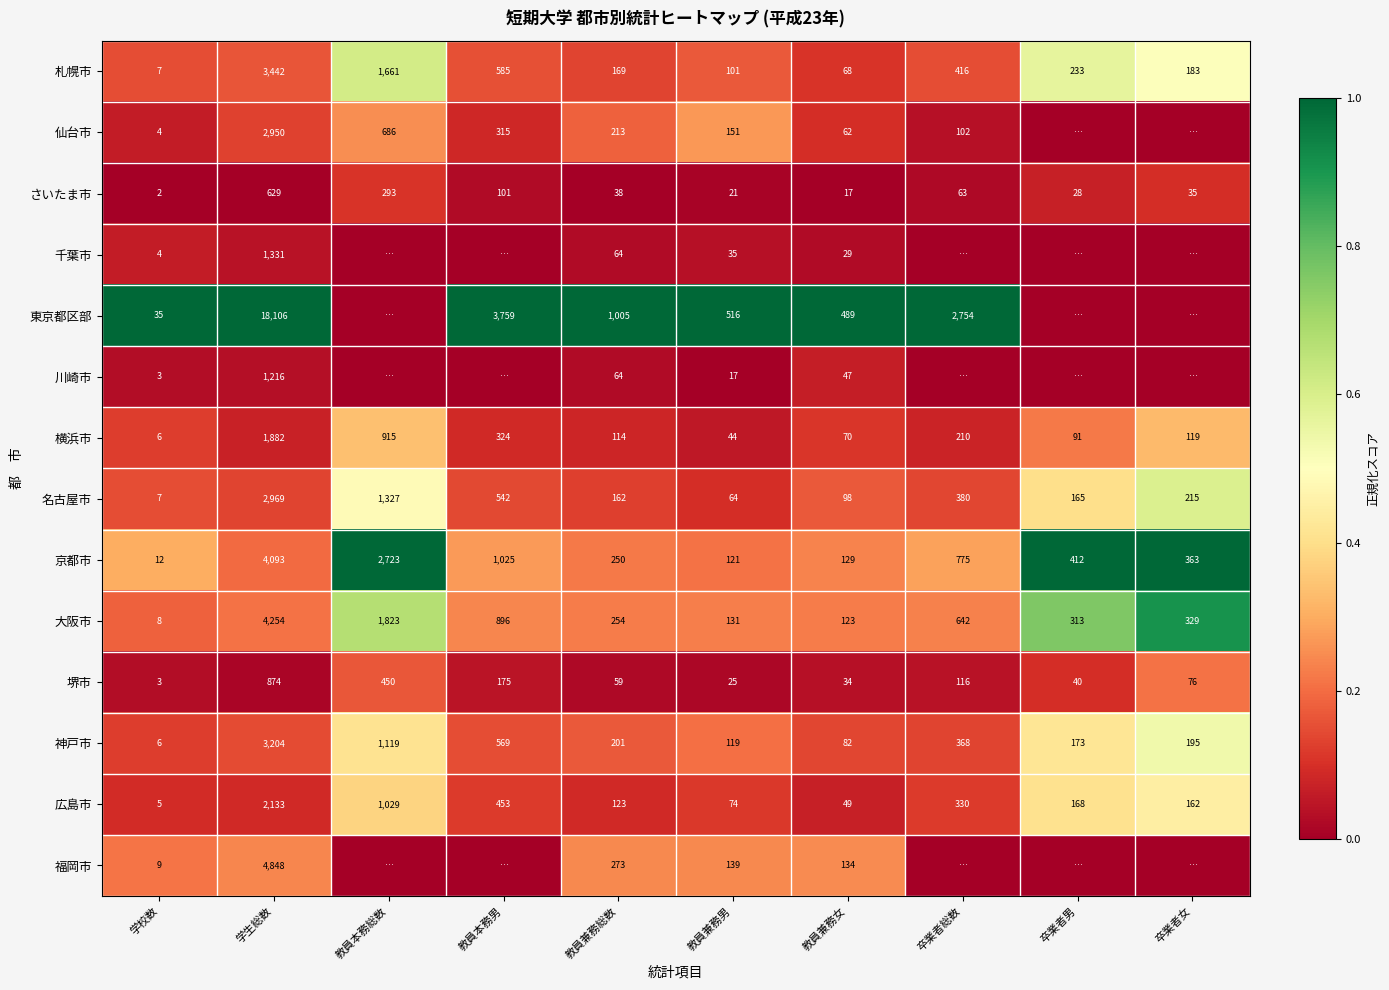

What is the sum of the 広島市 values at 教員本務男 and 学生総数?

2586